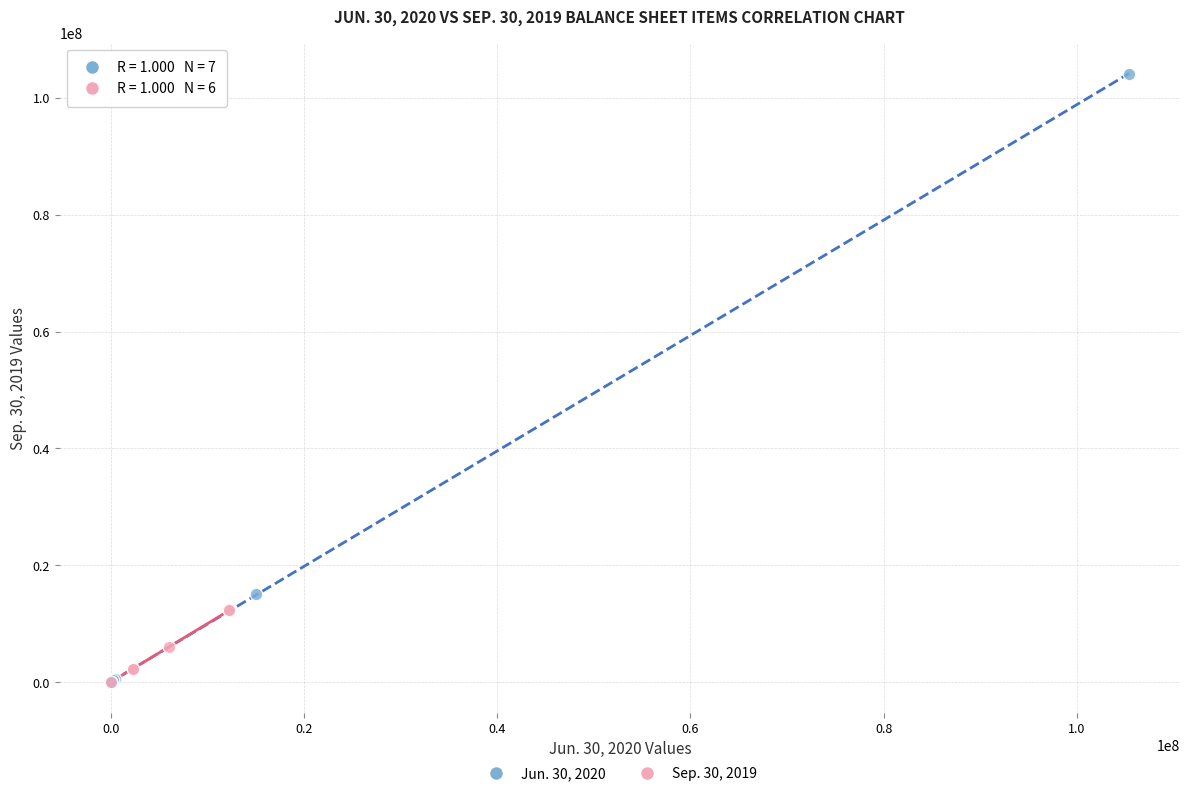

Which series has the widest spread of Y values?

Jun. 30, 2020